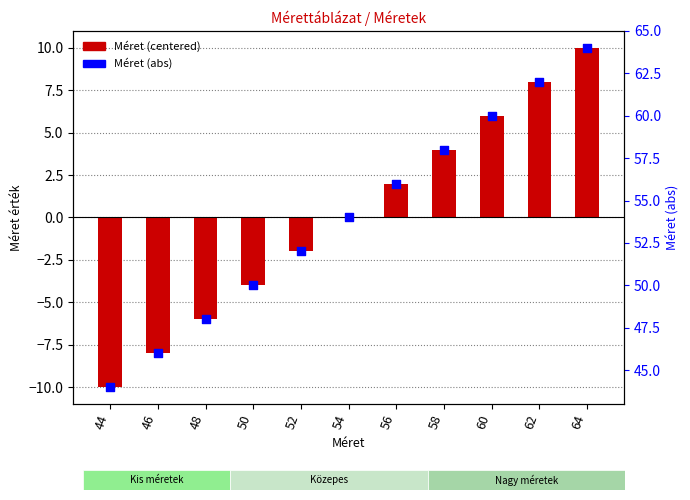

Which series has the widest spread of Y values?

Méret